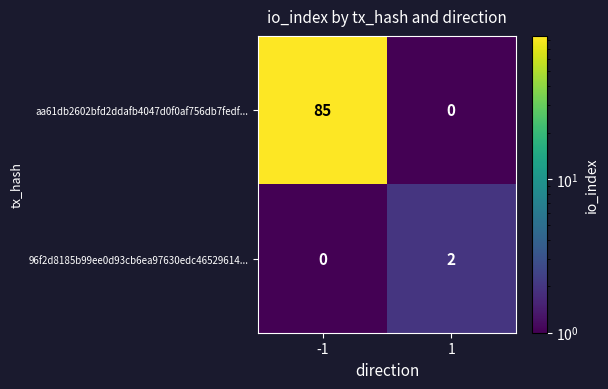

Reading left to right, transcribe all the data shown in this chart.

aa61db2602bfd2ddafb4047d0f0af756db7fedf...: 85	0
96f2d8185b99ee0d93cb6ea97630edc46529614...: 0	2